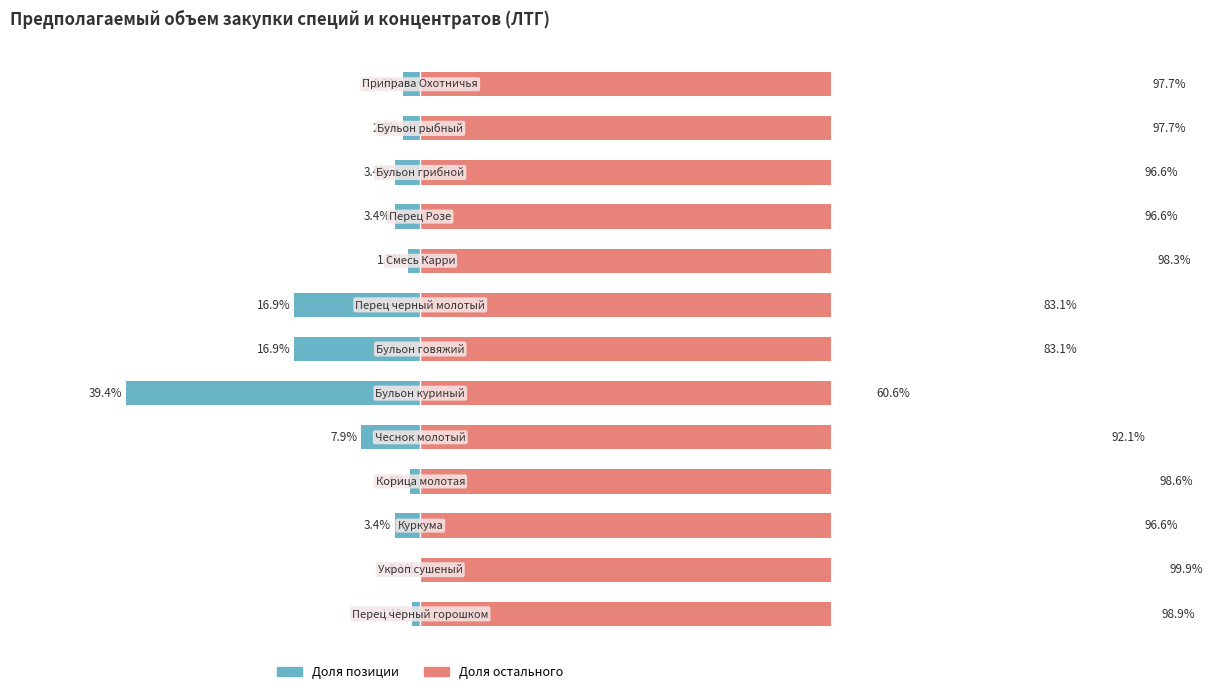

How many values in the Остальные товары series exceed 96?

9